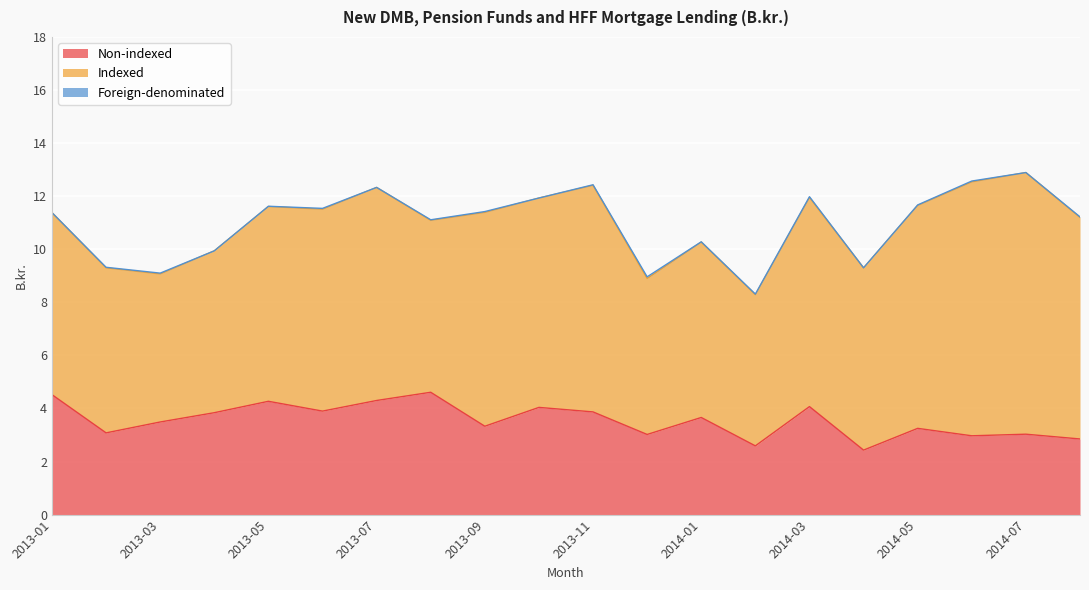

Reading right to left, list all the values displayed in this chart.

Non-indexed: 2014-08=2.9	2014-07=3.0	2014-06=3.0	2014-05=3.2	2014-04=2.4	2014-03=4.1	2014-02=2.6	2014-01=3.7	2013-12=3.0	2013-11=3.9	2013-10=4.0	2013-09=3.3	2013-08=4.6	2013-07=4.3	2013-06=3.9	2013-05=4.3	2013-04=3.8	2013-03=3.5	2013-02=3.1	2013-01=4.5
Indexed: 2014-08=8.3	2014-07=9.9	2014-06=9.6	2014-05=8.4	2014-04=6.9	2014-03=7.9	2014-02=5.7	2014-01=6.6	2013-12=5.9	2013-11=8.5	2013-10=7.9	2013-09=8.1	2013-08=6.5	2013-07=8.0	2013-06=7.6	2013-05=7.3	2013-04=6.1	2013-03=5.6	2013-02=6.2	2013-01=6.9
Foreign-denominated: 2014-08=0.0	2014-07=0.0	2014-06=0.0	2014-05=0.0	2014-04=0.0	2014-03=0.0	2014-02=0.0	2014-01=0.0	2013-12=0.1	2013-11=0.0	2013-10=0.0	2013-09=0.0	2013-08=0.0	2013-07=0.0	2013-06=0.0	2013-05=0.0	2013-04=0.0	2013-03=0.0	2013-02=0.0	2013-01=0.0